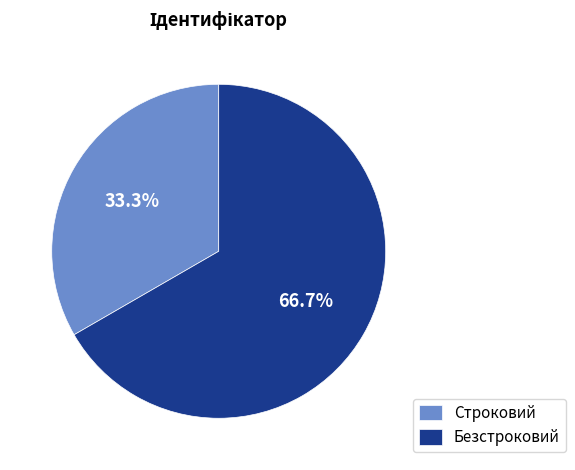

What percentage do Безстроковий and Строковий together represent?

100.0%